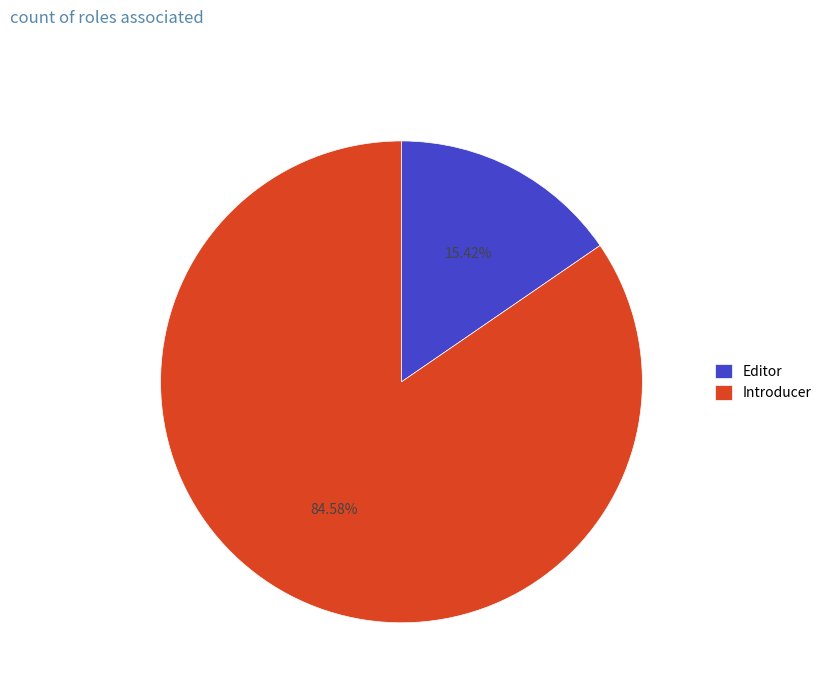

Is Editor the majority of the pie?

No